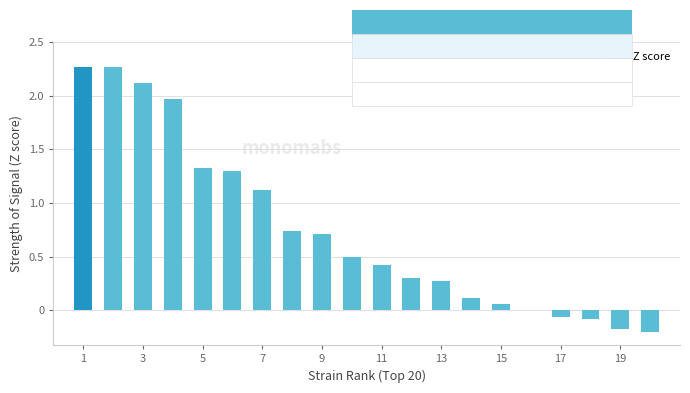

What is the sum of all values?

15.0